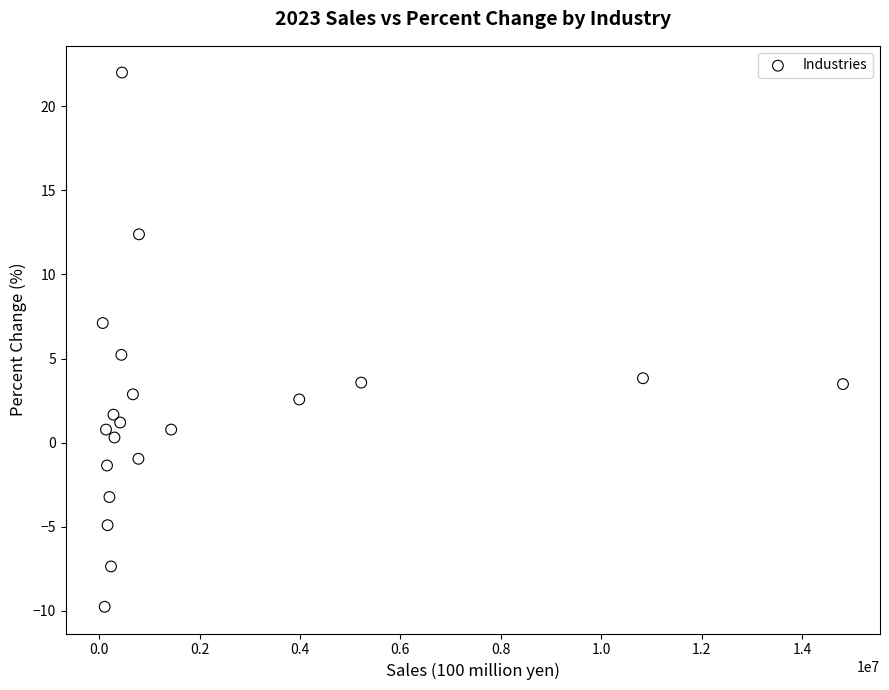

What is the range of X values (max minus min)?

14748704.6